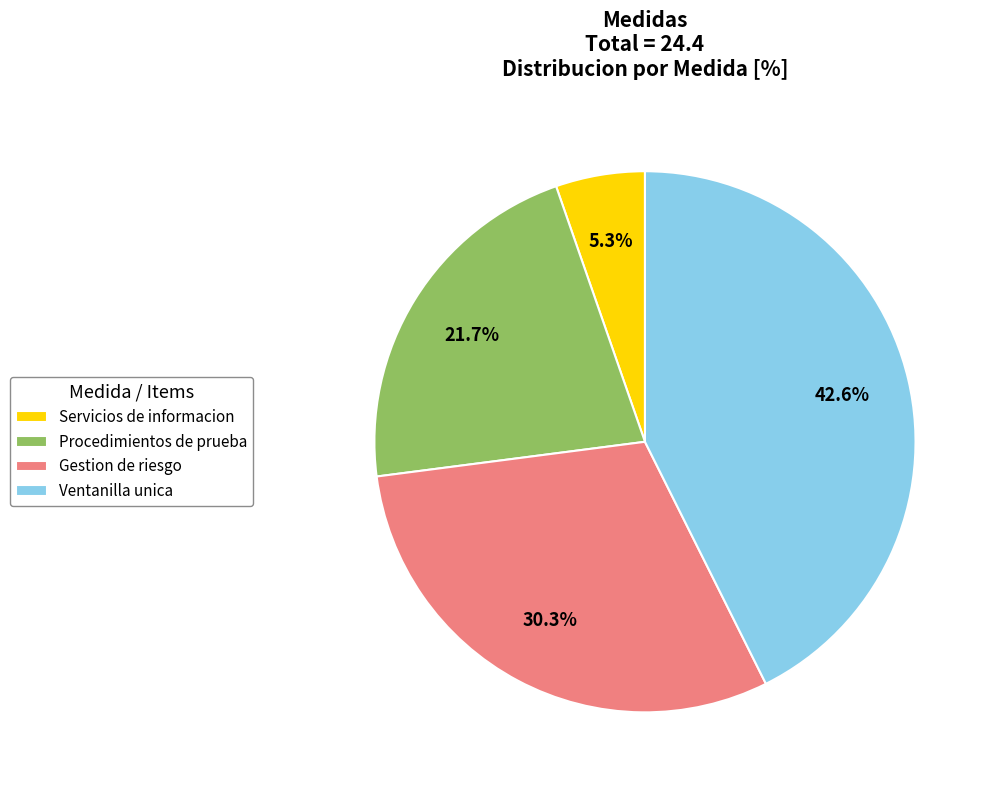

Rank the categories by value from highest to lowest.

Ventanilla unica, Gestion de riesgo, Procedimientos de prueba, Servicios de informacion